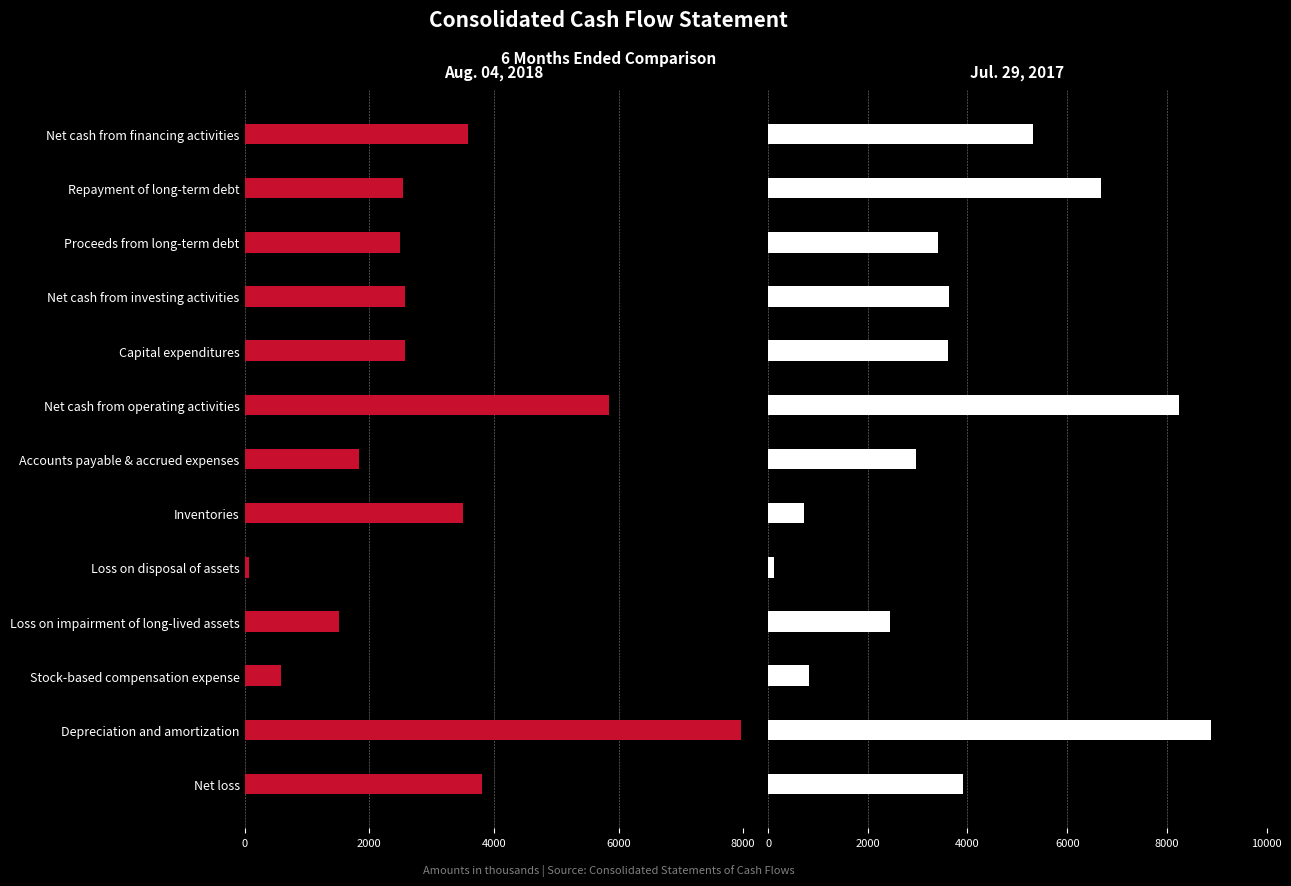

Does the chart contain any negative values?

No